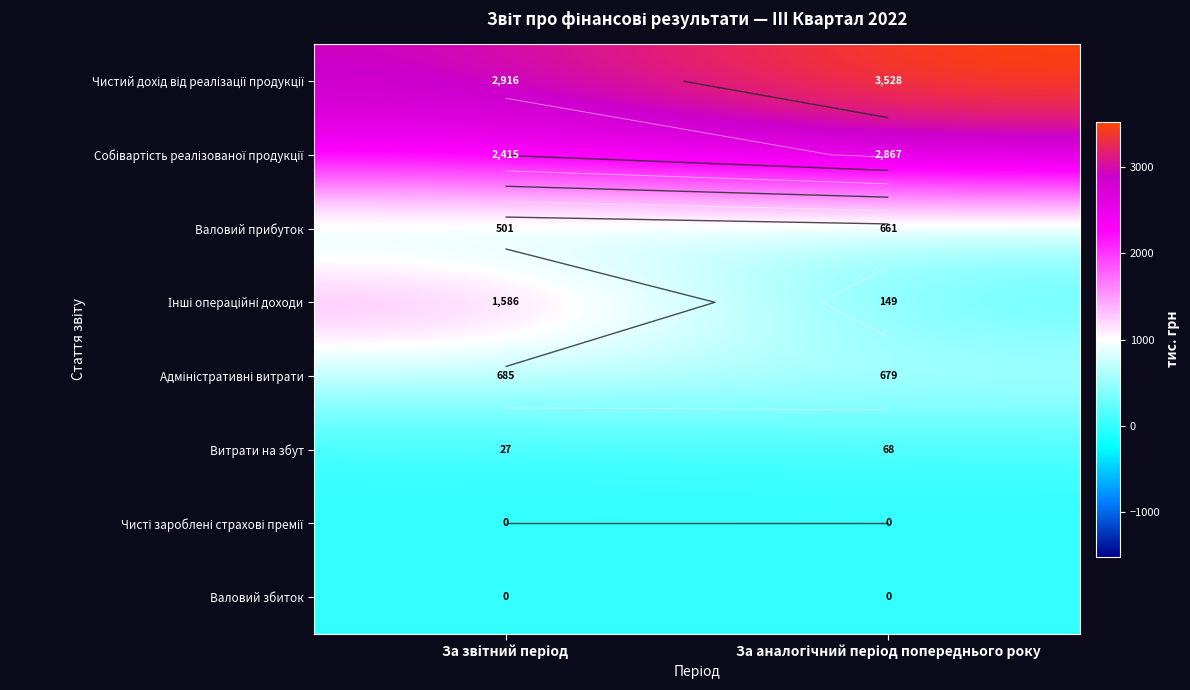

The value of Валовий прибуток at За аналогічний період попереднього року is 227. True or false?

False